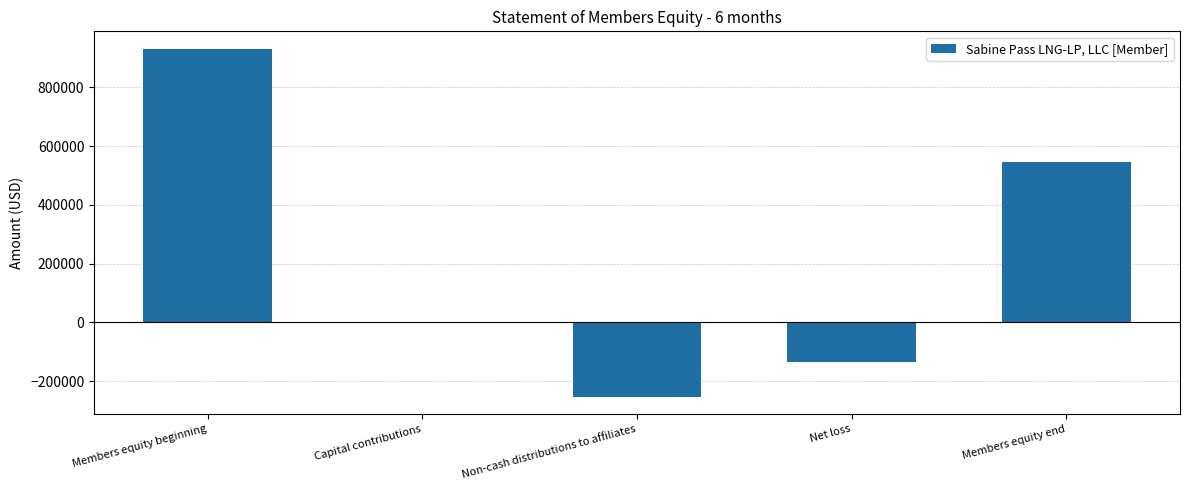

At which label does the data first exceed 1250?

Members equity beginning